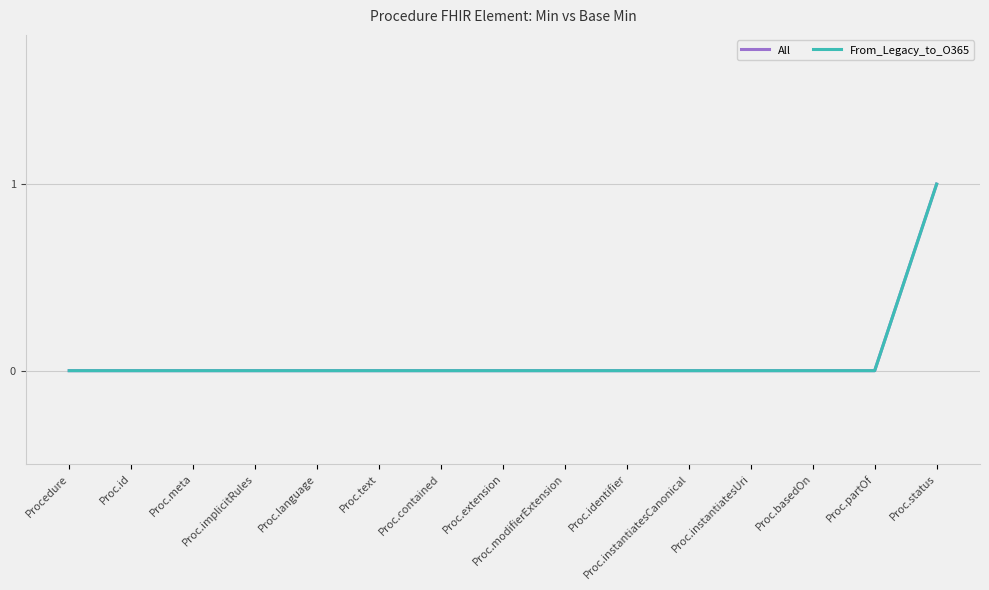

True or false: All has a value of 0 at Proc.contained.

True